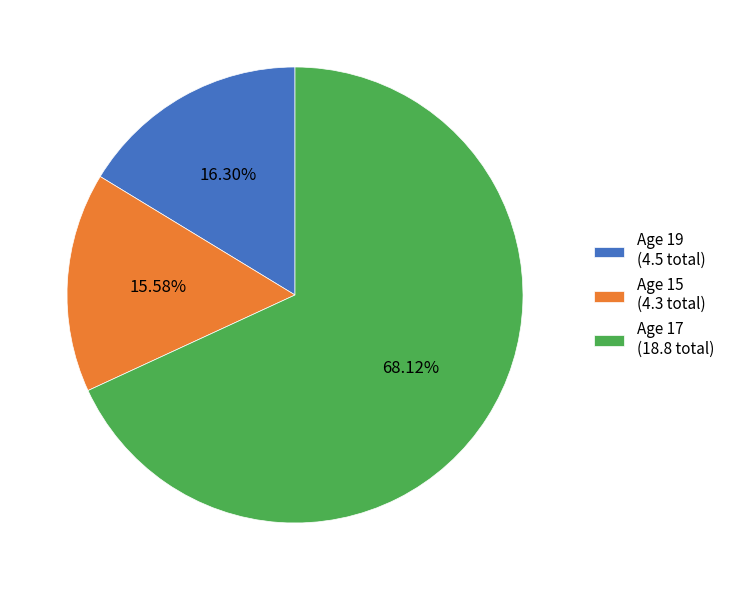

How many segments does this pie chart have?

3